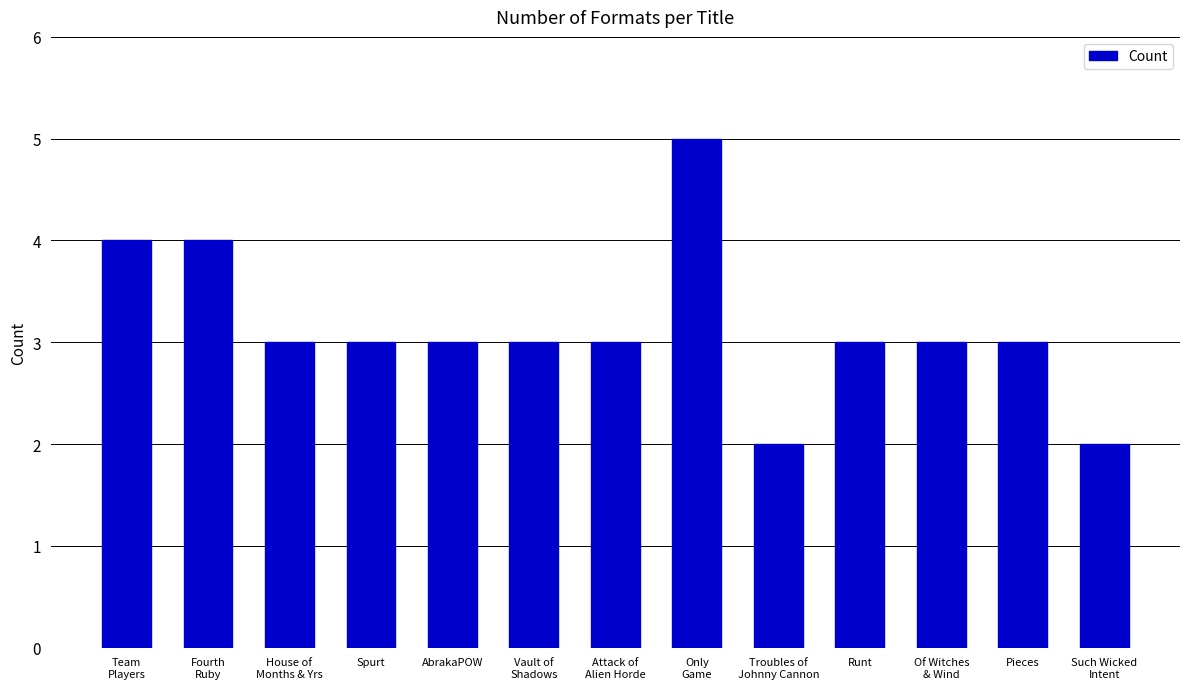

What is the minimum value shown in the chart?

2